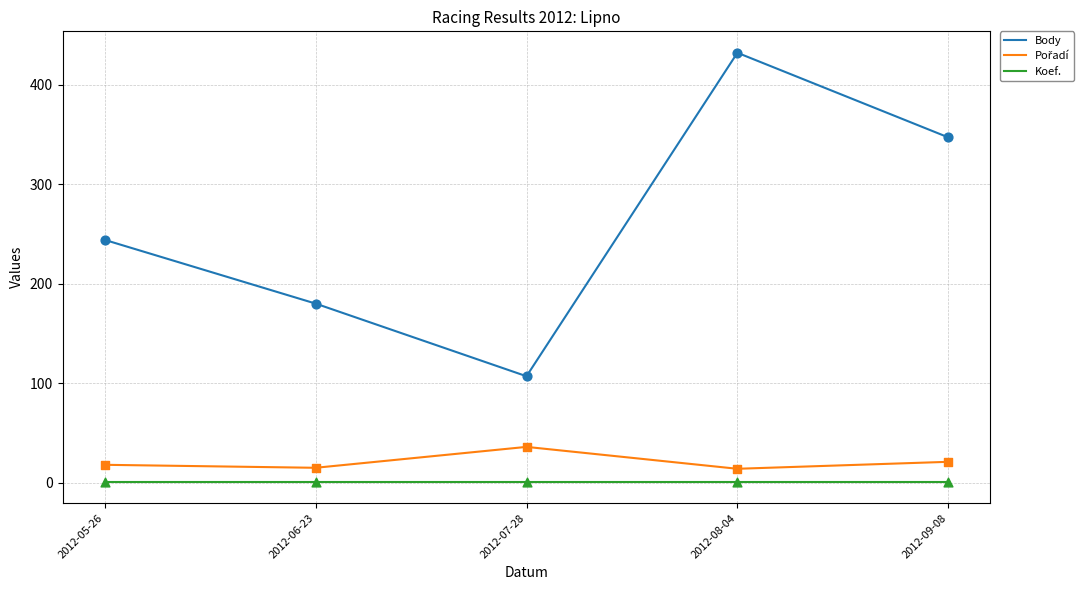

At which category is the sum across all series the highest?

2012-08-04